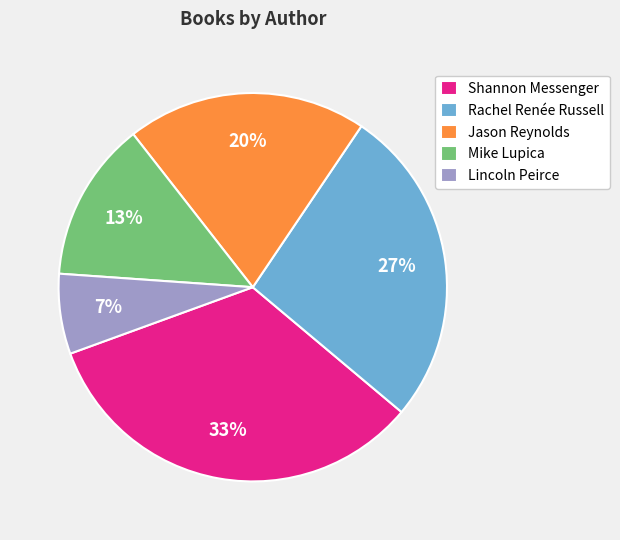

To the nearest percent, what portion does Mike Lupica represent?

13%